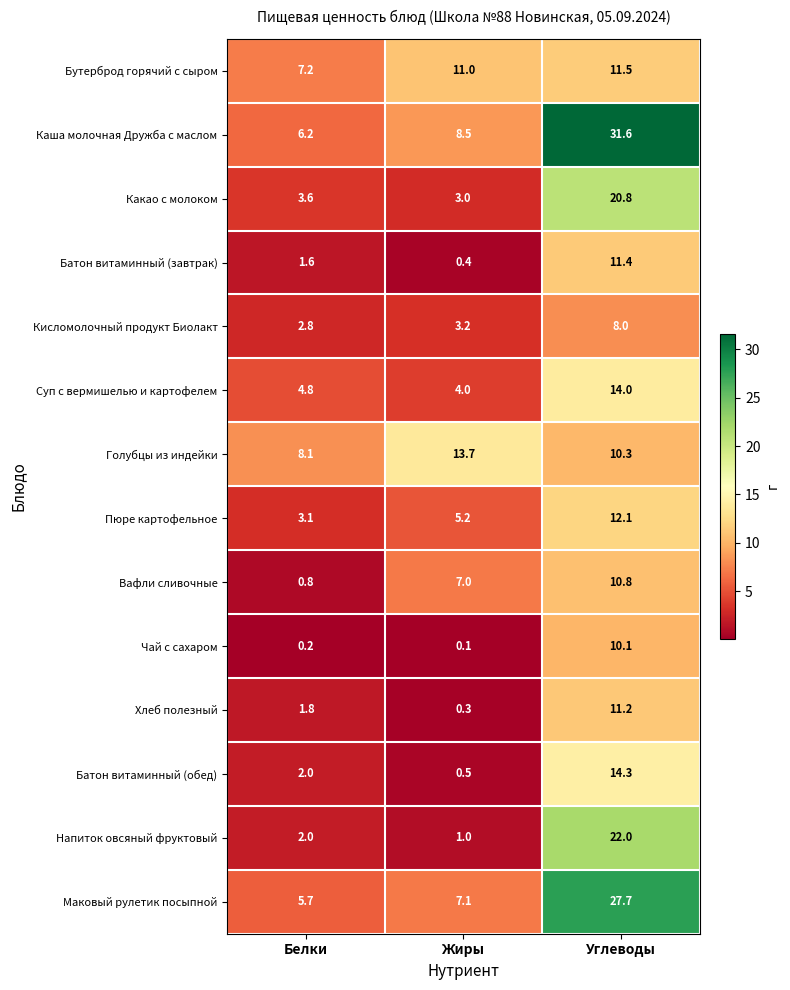

At which category does the chart reach its minimum across all series?

Жиры